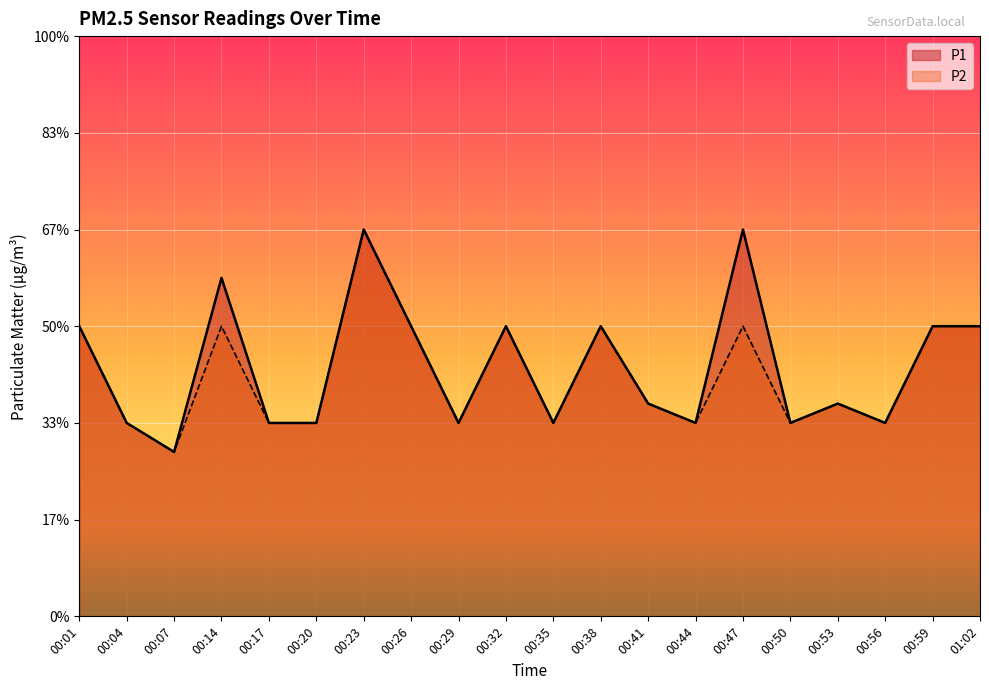

Which series has the largest total across all categories?

P1